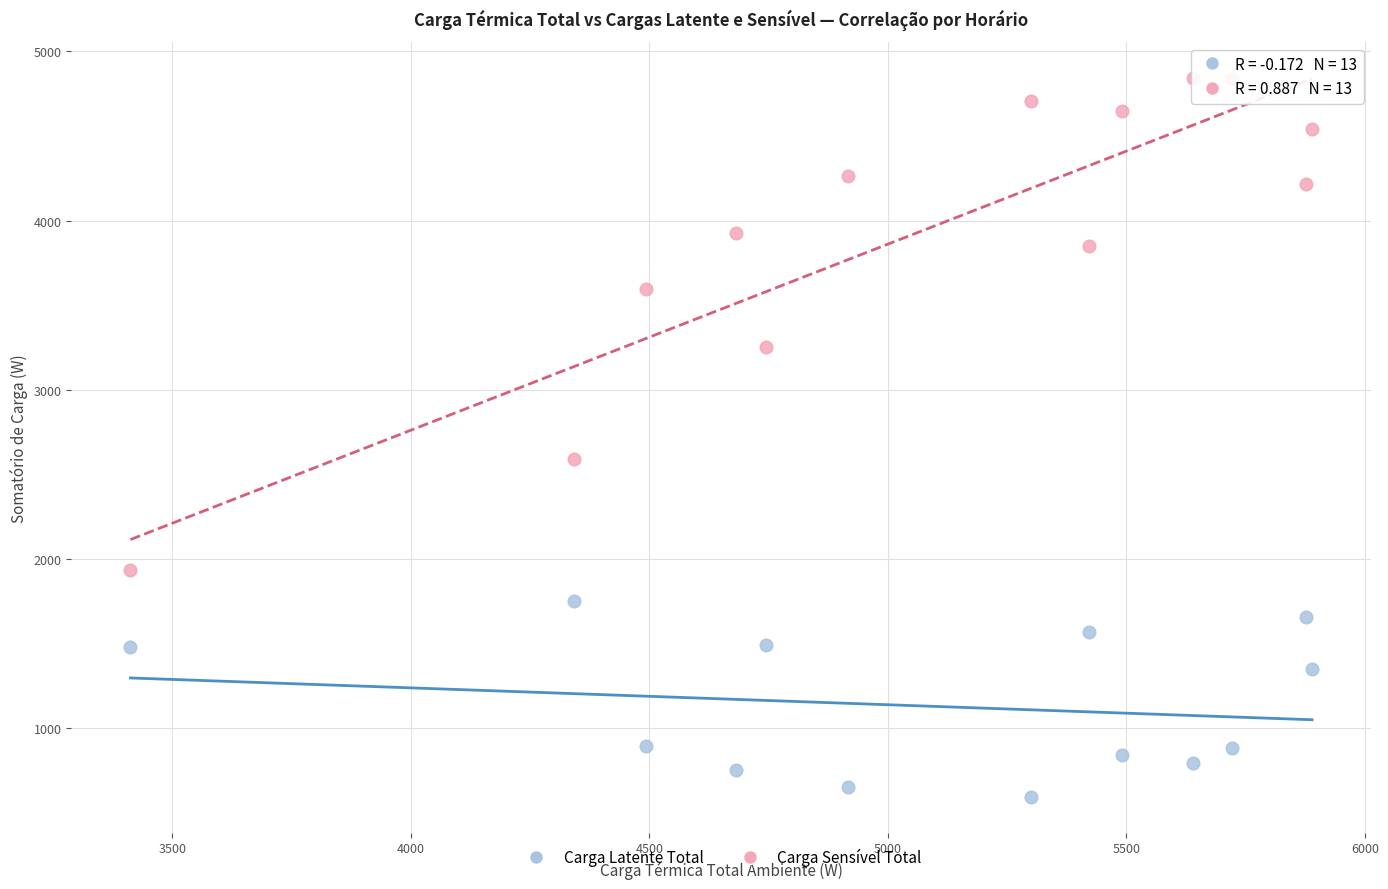

Across all data points, what is the range of X values (max minus min)?

2477.2